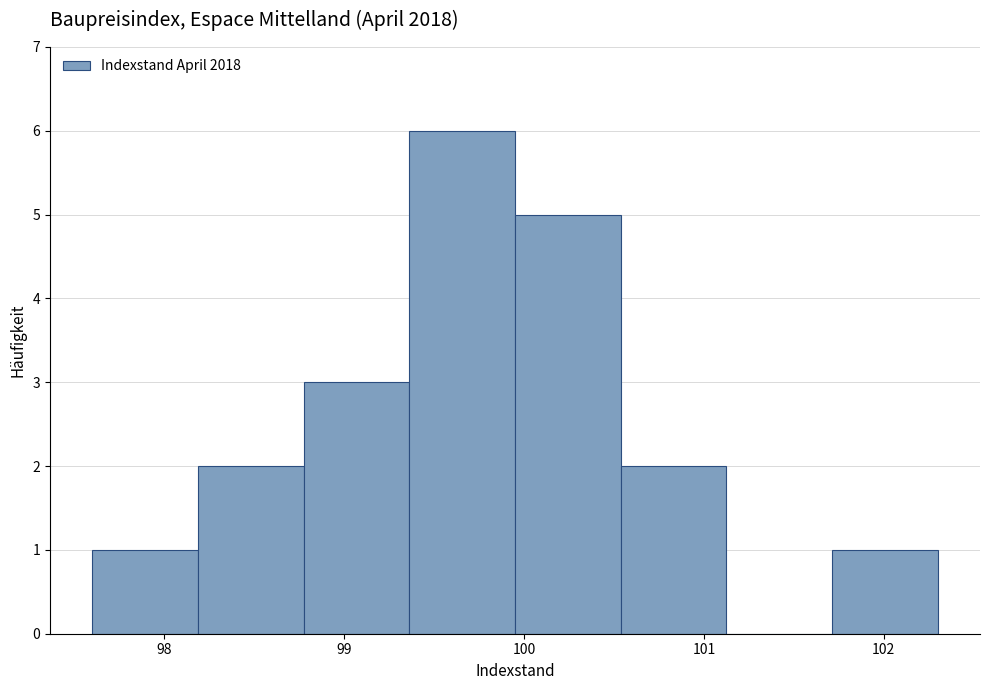

What is the height of the bar covering 98.2 to 98.8 on the x-axis? Neither the bar edges nor the heights are printed on the chart, so give them approximately, as read against the axes.

2